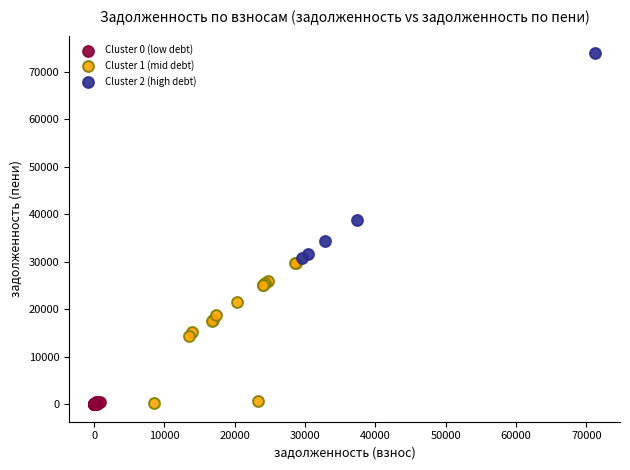

Which series reaches the maximum Y coordinate?

Cluster 2 (high debt)